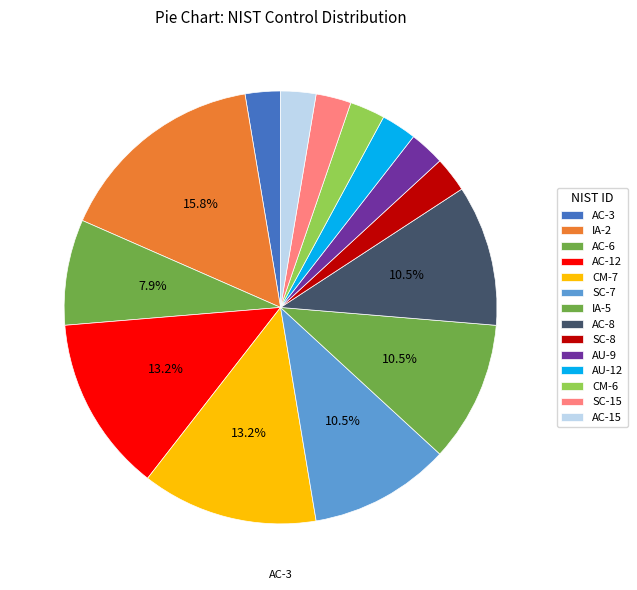

Which slice is the smallest?

AC-3